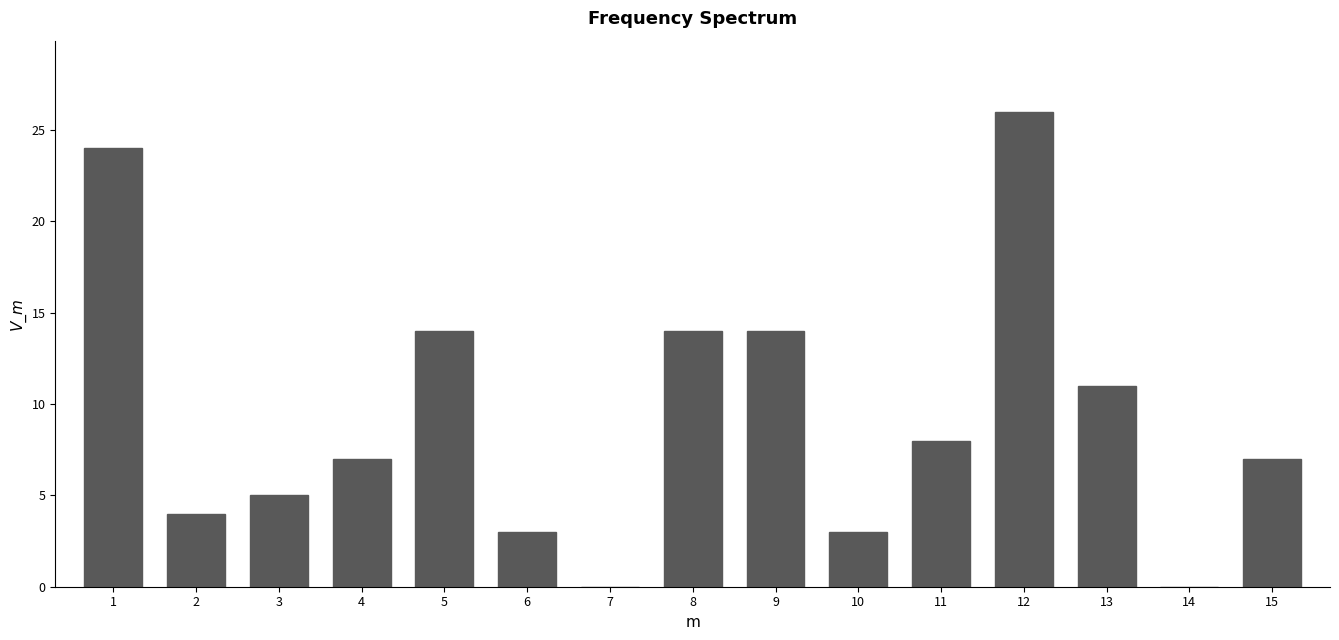

Reading right to left, list all the values displayed in this chart.

15=7	14=0	13=11	12=26	11=8	10=3	9=14	8=14	7=0	6=3	5=14	4=7	3=5	2=4	1=24